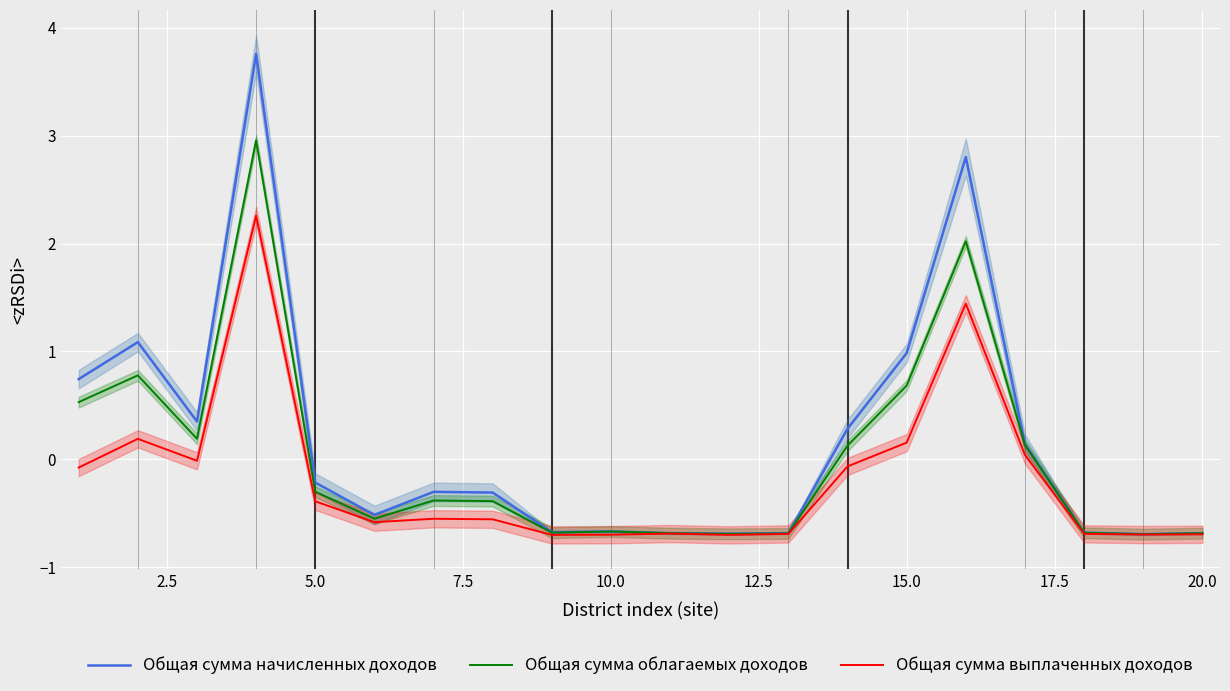

How many distinct data groups are displayed?

3